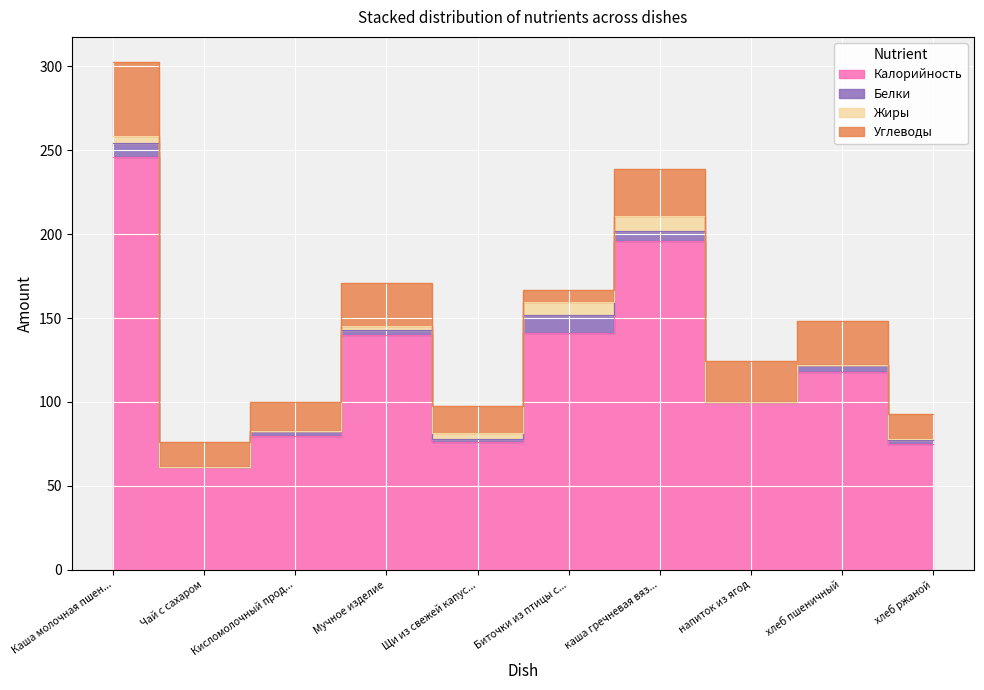

Reading left to right, extract all data points from this chart.

Калорийность: 246.0	61.0	80.0	140.0	76.0	141.0	196.0	100.0	118.0	75.0
Белки: 8.5	0.2	2.5	3.0	1.7	11.1	6.2	0.1	3.8	2.2
Жиры: 4.0	0.0	0.3	2.5	3.9	7.5	8.7	0.0	0.5	0.8
Углеводы: 43.9	15.0	17.0	25.5	16.2	7.4	27.8	24.4	25.9	14.7